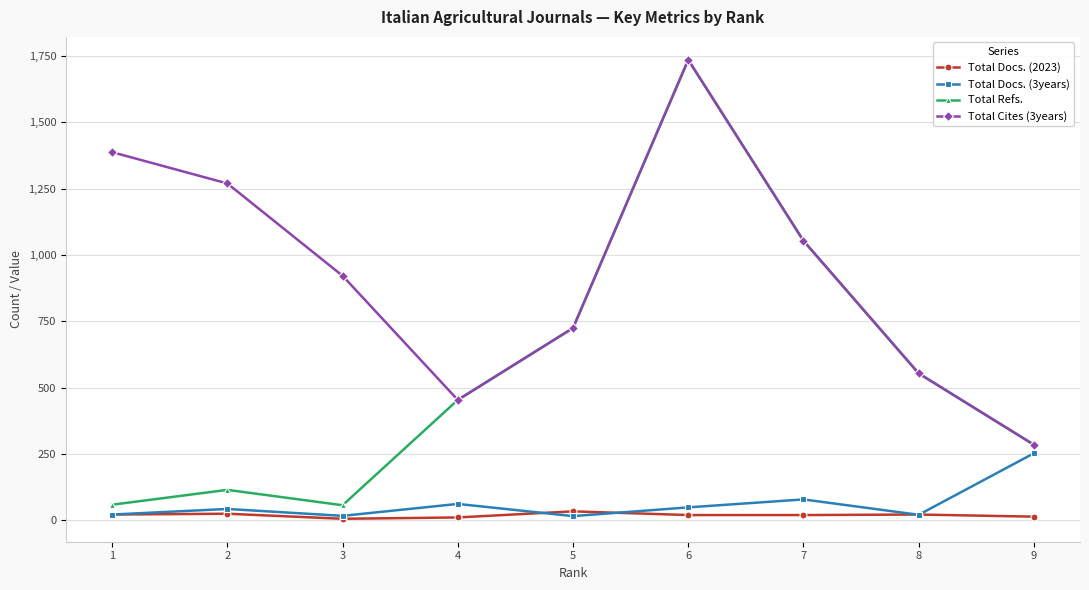

What is the value of the Total Refs. point at the 1st from the left?

59